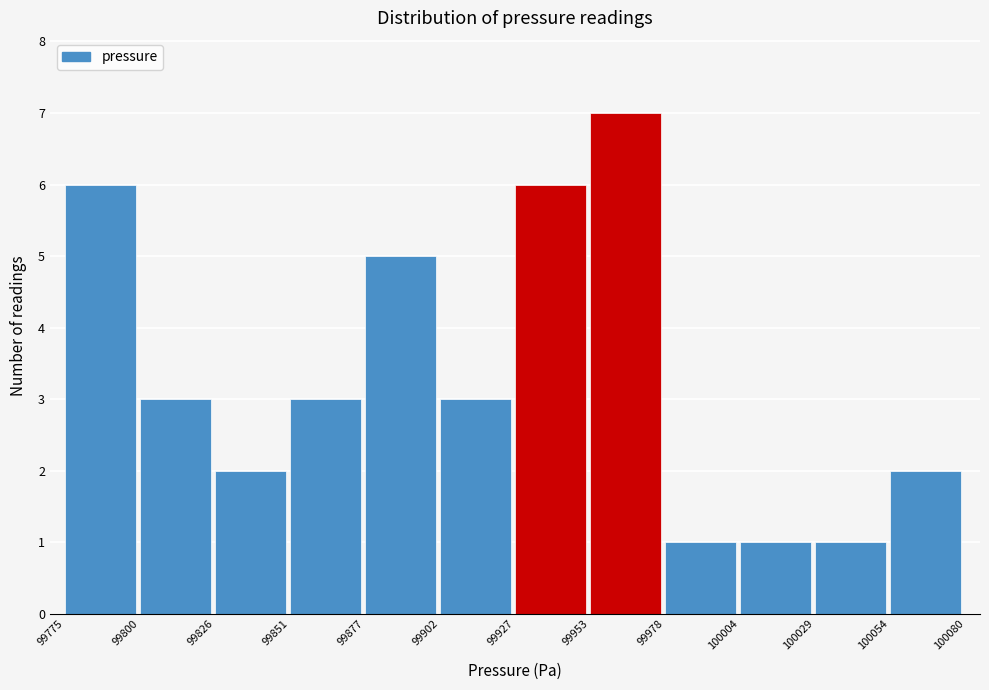

What is the height of the bar covering 99775 to 99800 on the x-axis? The values are not printed on the chart, so give them approximately, as read against the axis.

6